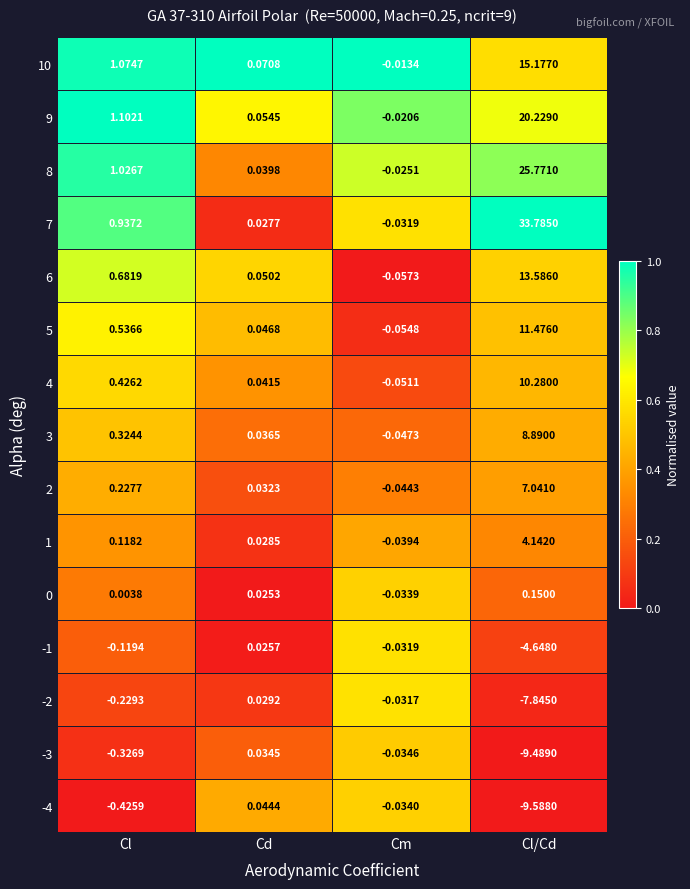

Where does the 8 series first go above 1?

Cl